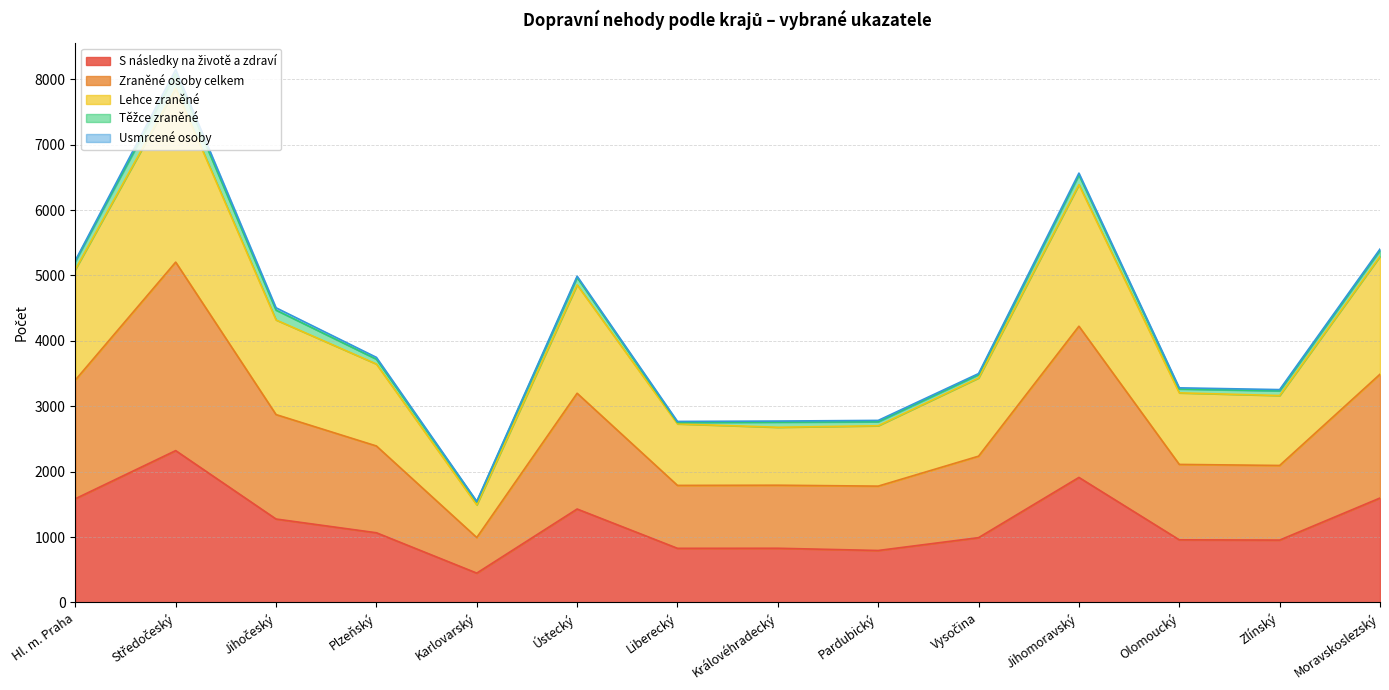

Between Hl. m. Praha and Karlovarský, which series saw the biggest shift?

Zraněné osoby celkem